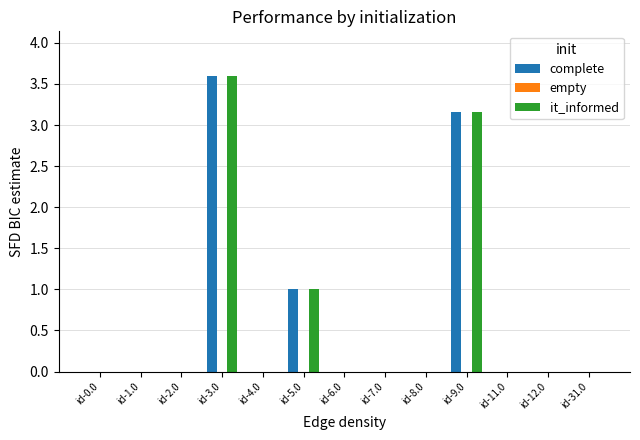

Reading left to right, list all the values displayed in this chart.

complete: id-0.0=0.0	id-1.0=0.0	id-2.0=0.0	id-3.0=3.6	id-4.0=0.0	id-5.0=1.0	id-6.0=0.0	id-7.0=0.0	id-8.0=0.0	id-9.0=3.2	id-11.0=0.0	id-12.0=0.0	id-31.0=0.0
it_informed: id-0.0=0.0	id-1.0=0.0	id-2.0=0.0	id-3.0=3.6	id-4.0=0.0	id-5.0=1.0	id-6.0=0.0	id-7.0=0.0	id-8.0=0.0	id-9.0=3.2	id-11.0=0.0	id-12.0=0.0	id-31.0=0.0